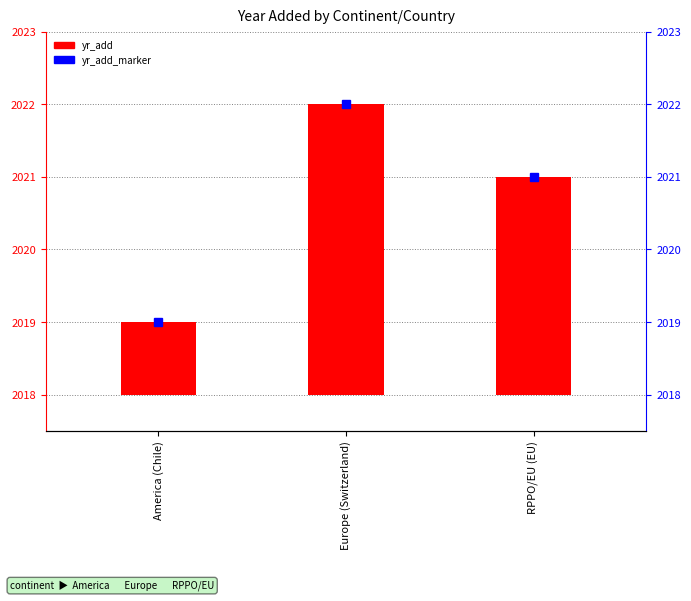

At which label is the value closest to 2?

America (Chile)